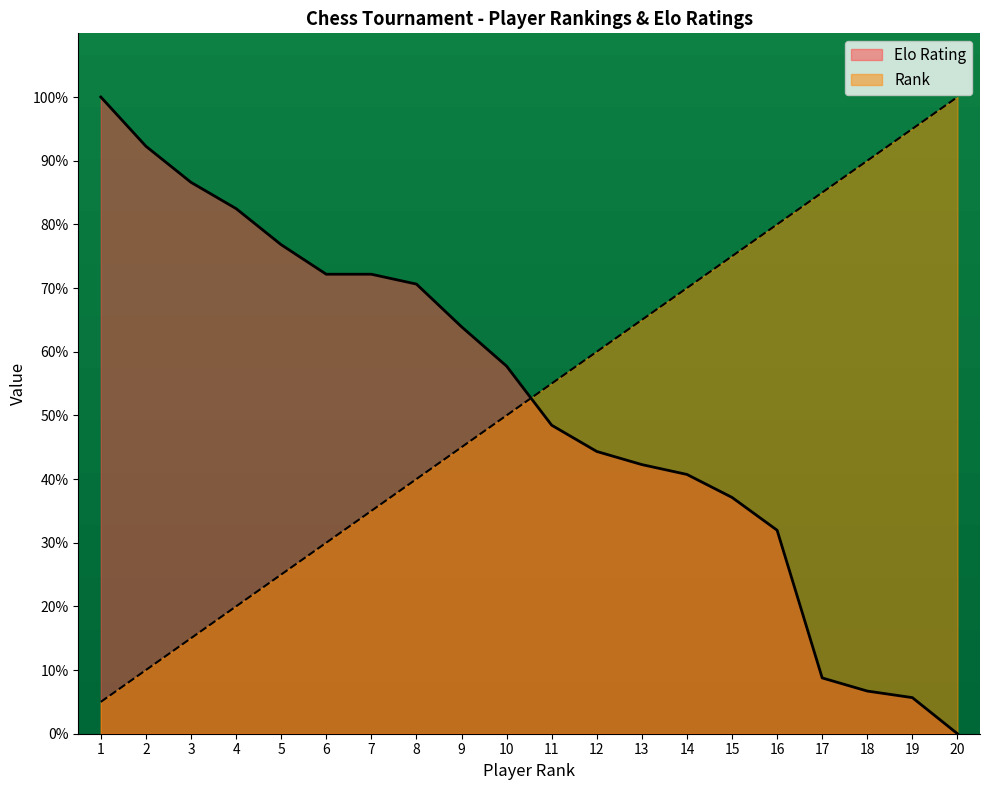

At which category does the chart reach its peak across all series?

1